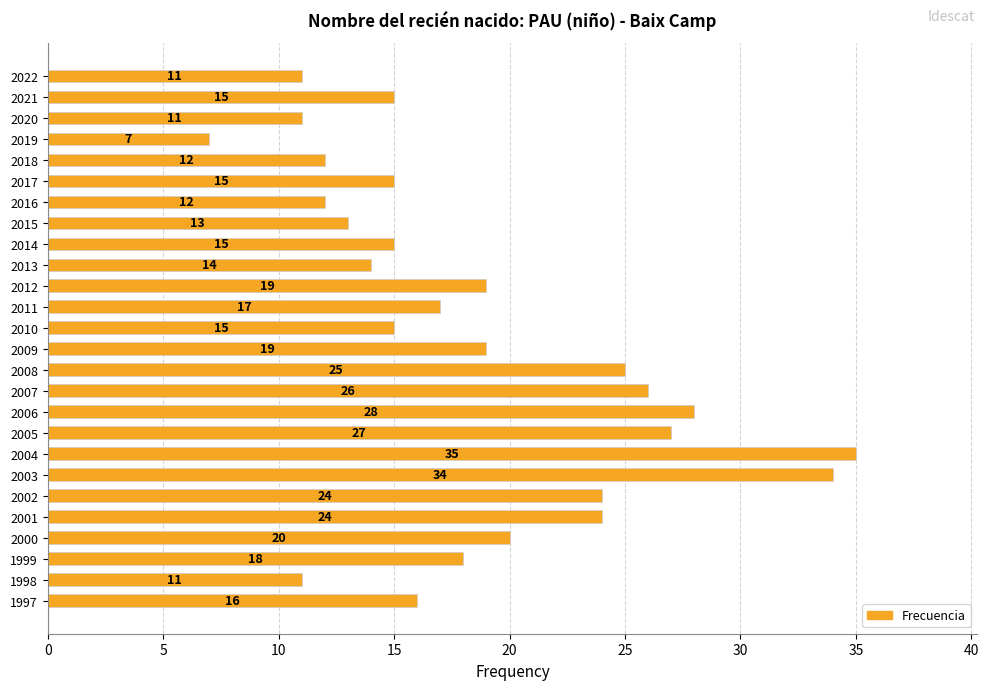

Does the chart contain any negative values?

No